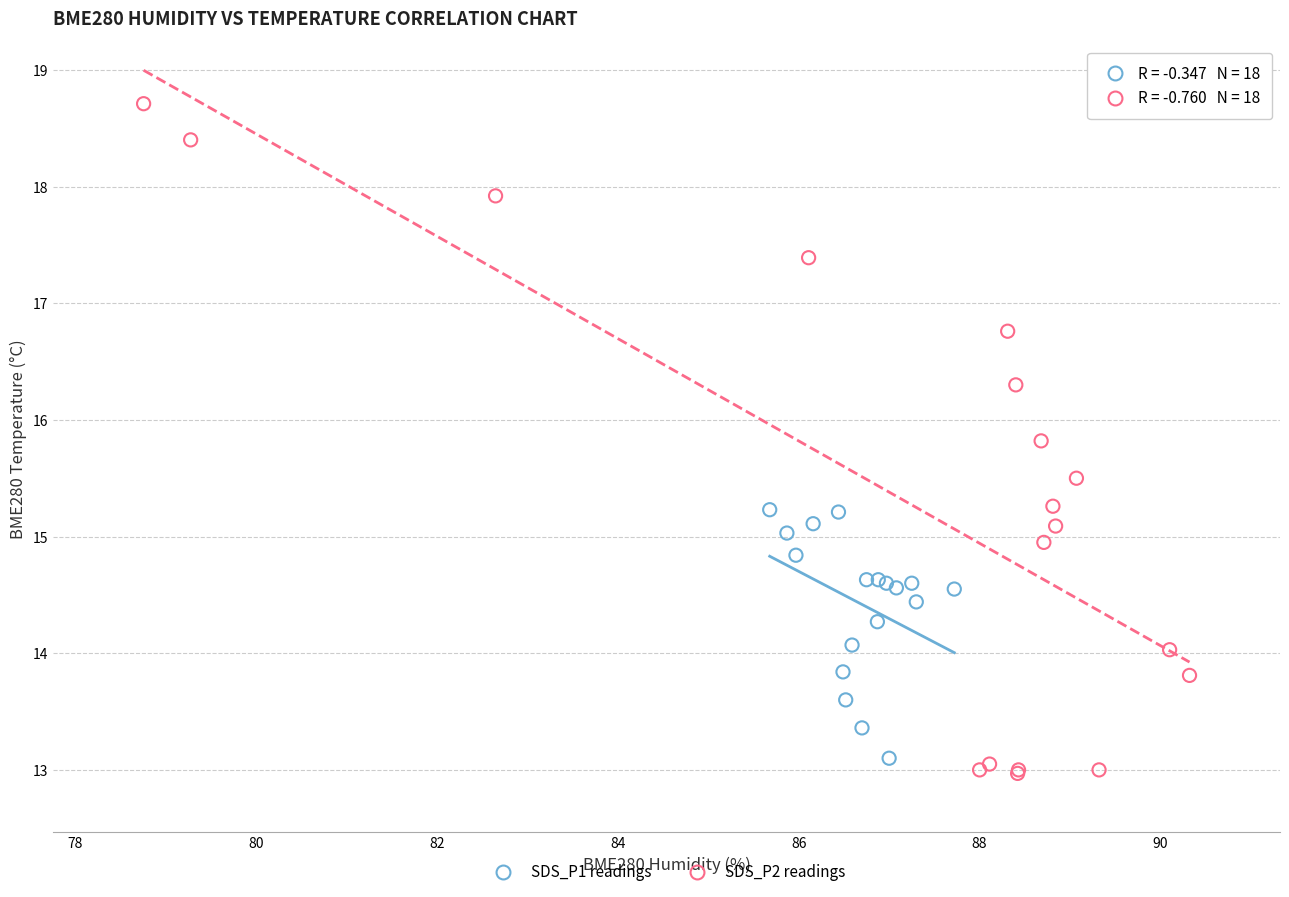

What are all the series names shown in the legend?

SDS_P1 readings, SDS_P2 readings